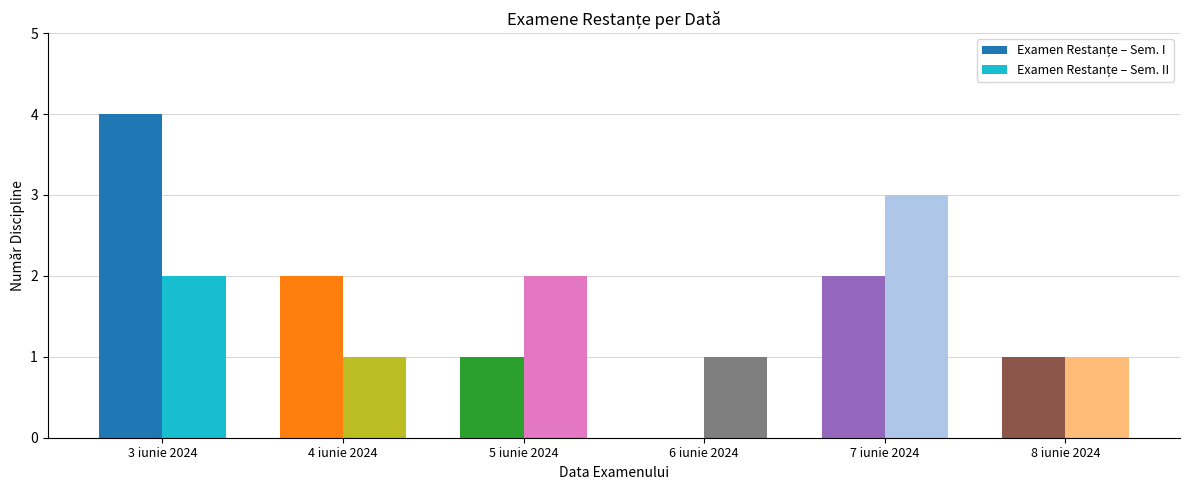

Which category has the highest value across all series?

3 iunie 2024